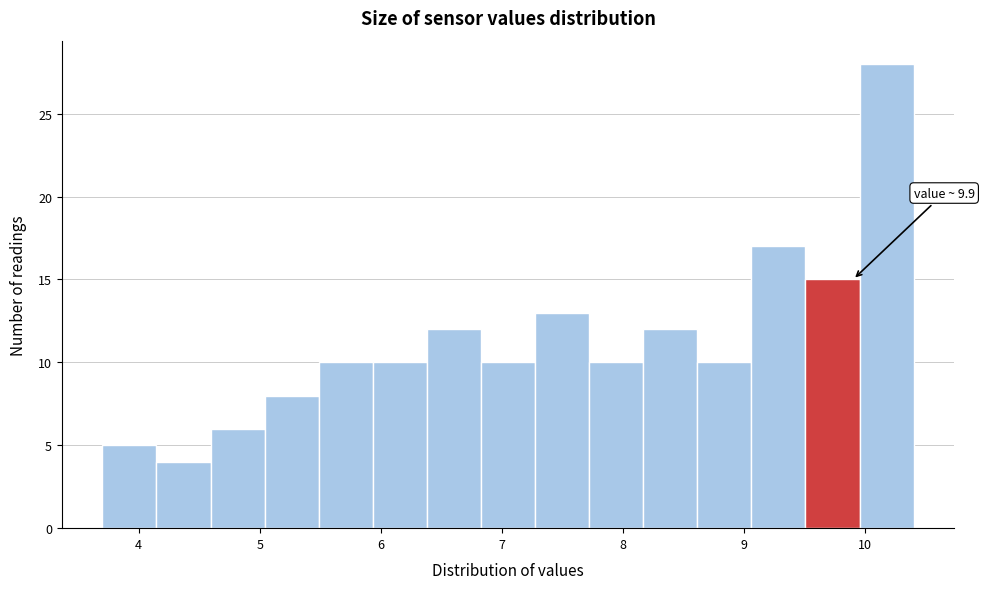

Over which range of the x-axis is the bar tallest?

10.0 to 10.4